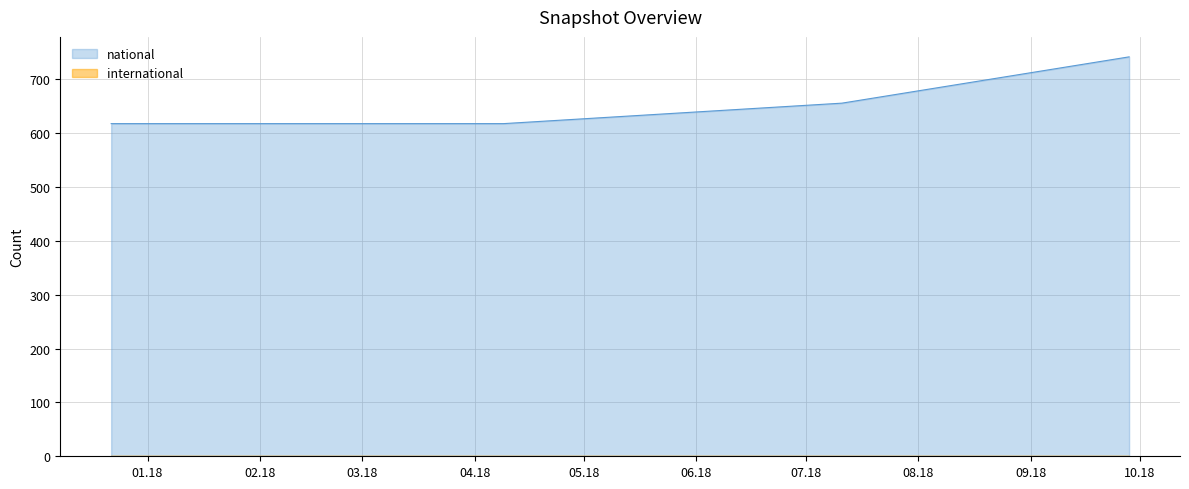

The value at 2018-07-11 is 656. True or false?

True